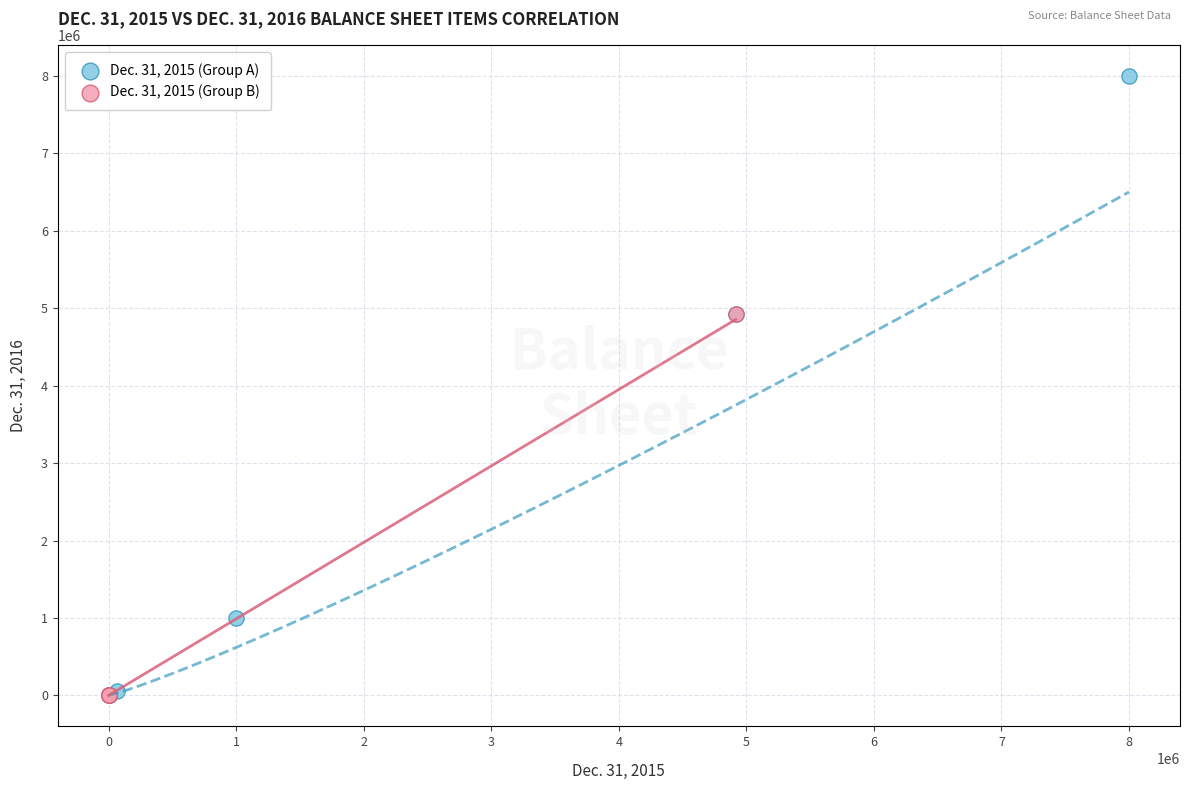

Which series reaches the maximum Y coordinate?

Dec. 31, 2015 (Group A)